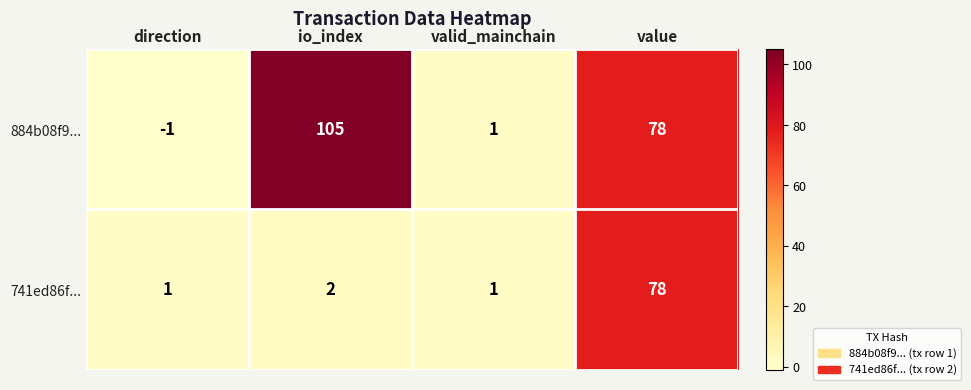

Which series has the largest total across all categories?

884b08f9...